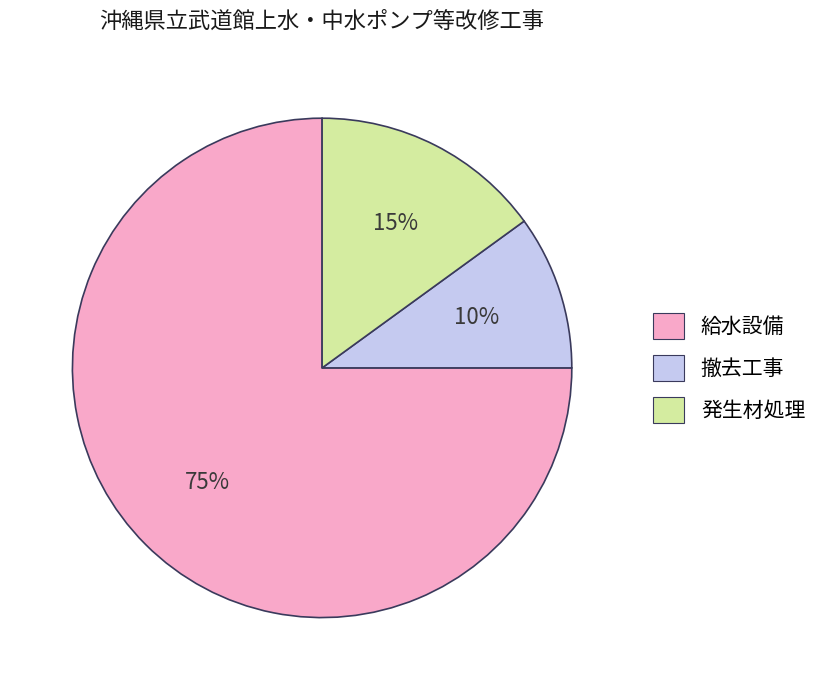

Which has a higher value, 撤去工事 or 発生材処理?

発生材処理